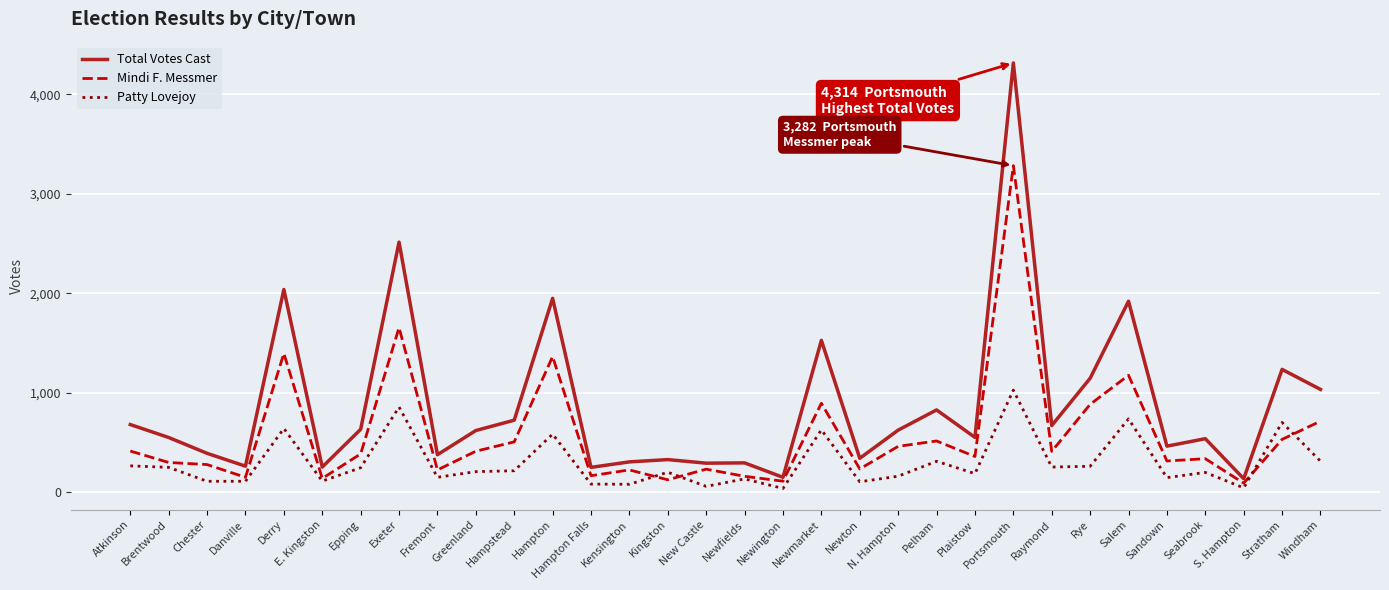

Which series has the widest spread of values?

Total Votes Cast